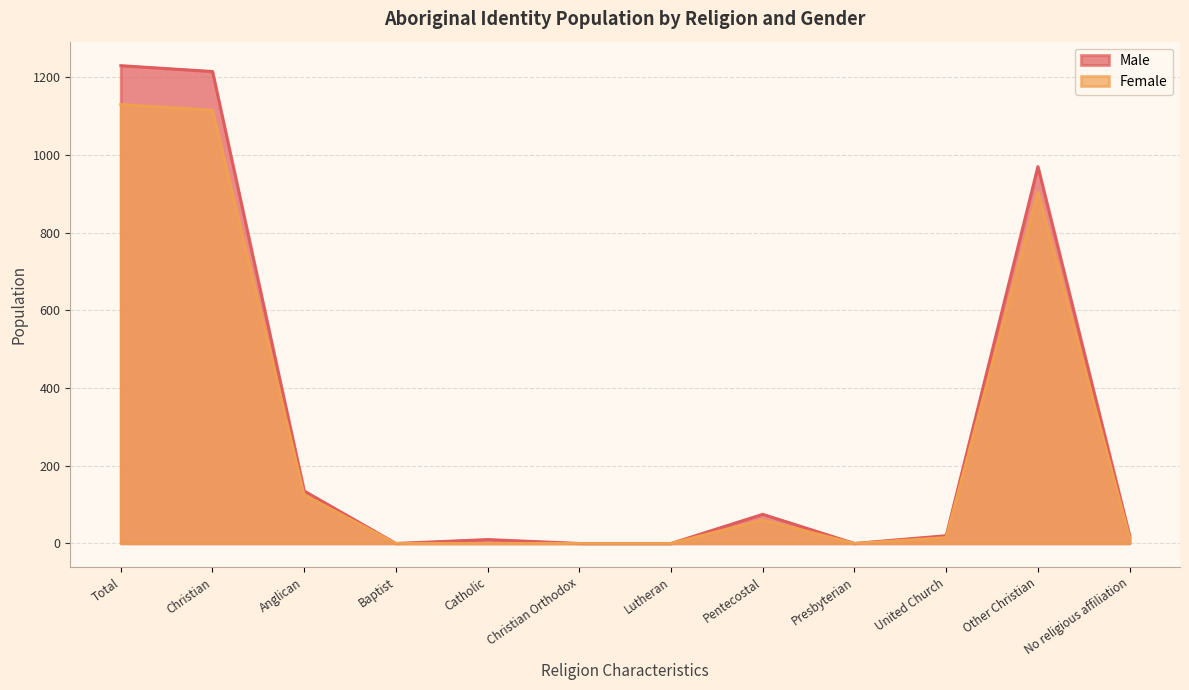

Rank the series at Baptist from highest to lowest value.

Male, Female